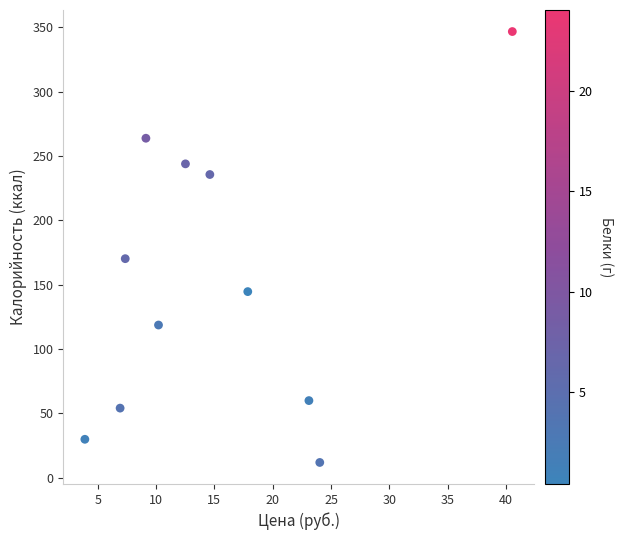

What is the average X value?

15.5